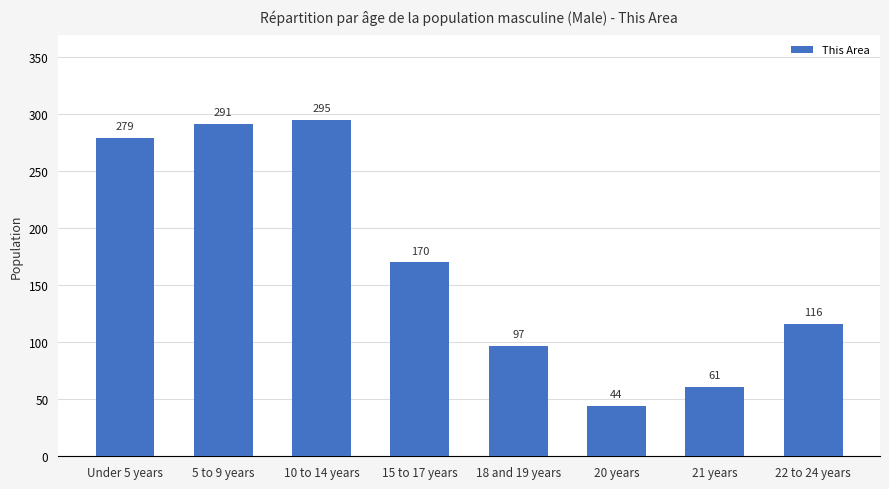

List the labels in order of value, largest first.

10 to 14 years, 5 to 9 years, Under 5 years, 15 to 17 years, 22 to 24 years, 18 and 19 years, 21 years, 20 years